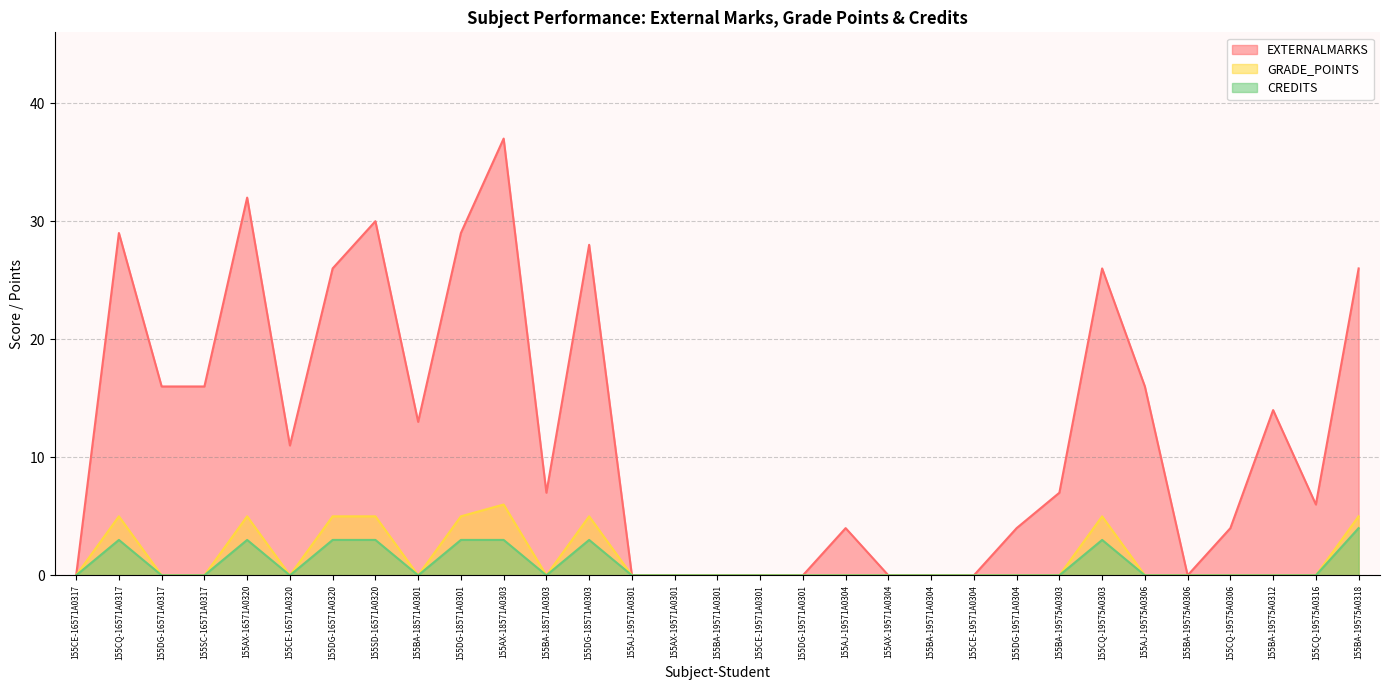

Reading right to left, transcribe all the data shown in this chart.

EXTERNALMARKS: 155BA-19575A0318=26	155CQ-19575A0316=6	155BA-19575A0312=14	155CQ-19575A0306=4	155BA-19575A0306=0	155AJ-19575A0306=16	155CQ-19575A0303=26	155BA-19575A0303=7	155DG-19571A0304=4	155CE-19571A0304=0	155BA-19571A0304=0	155AX-19571A0304=0	155AJ-19571A0304=4	155DG-19571A0301=0	155CE-19571A0301=0	155BA-19571A0301=0	155AX-19571A0301=0	155AJ-19571A0301=0	155DG-18571A0303=28	155BA-18571A0303=7	155AX-18571A0303=37	155DG-18571A0301=29	155BA-18571A0301=13	155SD-16571A0320=30	155DG-16571A0320=26	155CE-16571A0320=11	155AX-16571A0320=32	155SC-16571A0317=16	155DG-16571A0317=16	155CQ-16571A0317=29	155CE-16571A0317=0
GRADE_POINTS: 155BA-19575A0318=5	155CQ-19575A0316=0	155BA-19575A0312=0	155CQ-19575A0306=0	155BA-19575A0306=0	155AJ-19575A0306=0	155CQ-19575A0303=5	155BA-19575A0303=0	155DG-19571A0304=0	155CE-19571A0304=0	155BA-19571A0304=0	155AX-19571A0304=0	155AJ-19571A0304=0	155DG-19571A0301=0	155CE-19571A0301=0	155BA-19571A0301=0	155AX-19571A0301=0	155AJ-19571A0301=0	155DG-18571A0303=5	155BA-18571A0303=0	155AX-18571A0303=6	155DG-18571A0301=5	155BA-18571A0301=0	155SD-16571A0320=5	155DG-16571A0320=5	155CE-16571A0320=0	155AX-16571A0320=5	155SC-16571A0317=0	155DG-16571A0317=0	155CQ-16571A0317=5	155CE-16571A0317=0
CREDITS: 155BA-19575A0318=4	155CQ-19575A0316=0	155BA-19575A0312=0	155CQ-19575A0306=0	155BA-19575A0306=0	155AJ-19575A0306=0	155CQ-19575A0303=3	155BA-19575A0303=0	155DG-19571A0304=0	155CE-19571A0304=0	155BA-19571A0304=0	155AX-19571A0304=0	155AJ-19571A0304=0	155DG-19571A0301=0	155CE-19571A0301=0	155BA-19571A0301=0	155AX-19571A0301=0	155AJ-19571A0301=0	155DG-18571A0303=3	155BA-18571A0303=0	155AX-18571A0303=3	155DG-18571A0301=3	155BA-18571A0301=0	155SD-16571A0320=3	155DG-16571A0320=3	155CE-16571A0320=0	155AX-16571A0320=3	155SC-16571A0317=0	155DG-16571A0317=0	155CQ-16571A0317=3	155CE-16571A0317=0